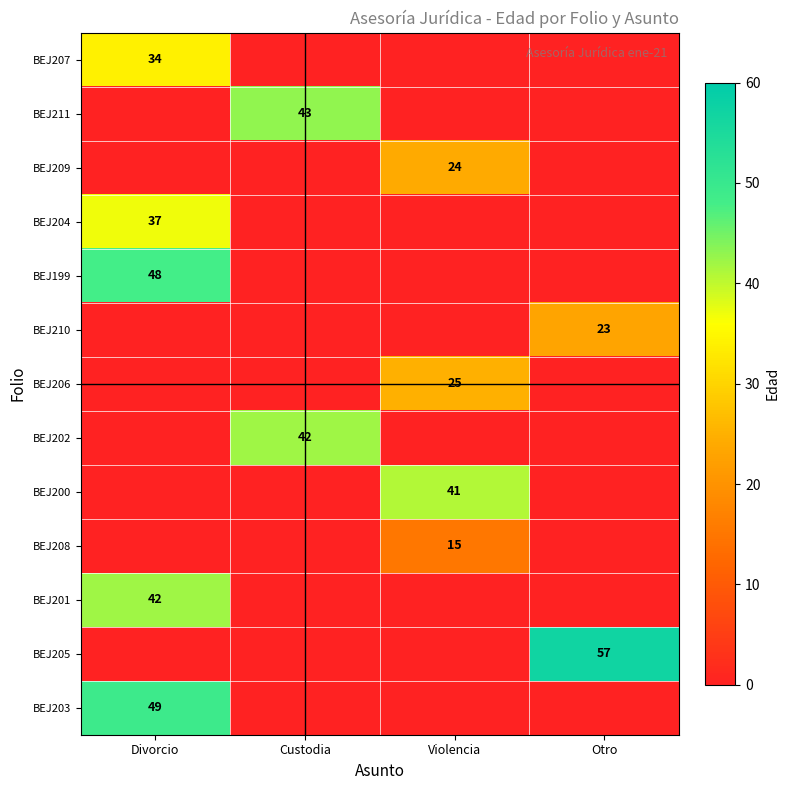

The value of BEJ201 at Divorcio is 73. True or false?

False